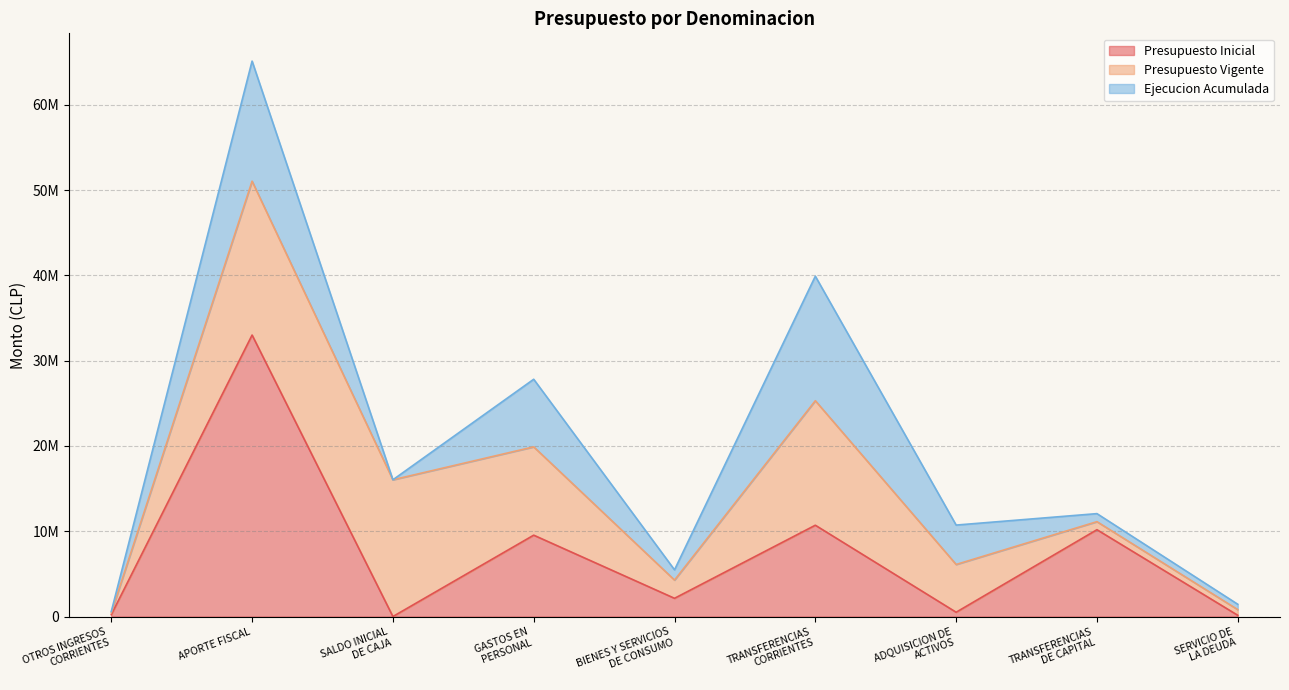

At which label is Presupuesto Inicial closest to 16500448?

TRANSFERENCIAS
CORRIENTES